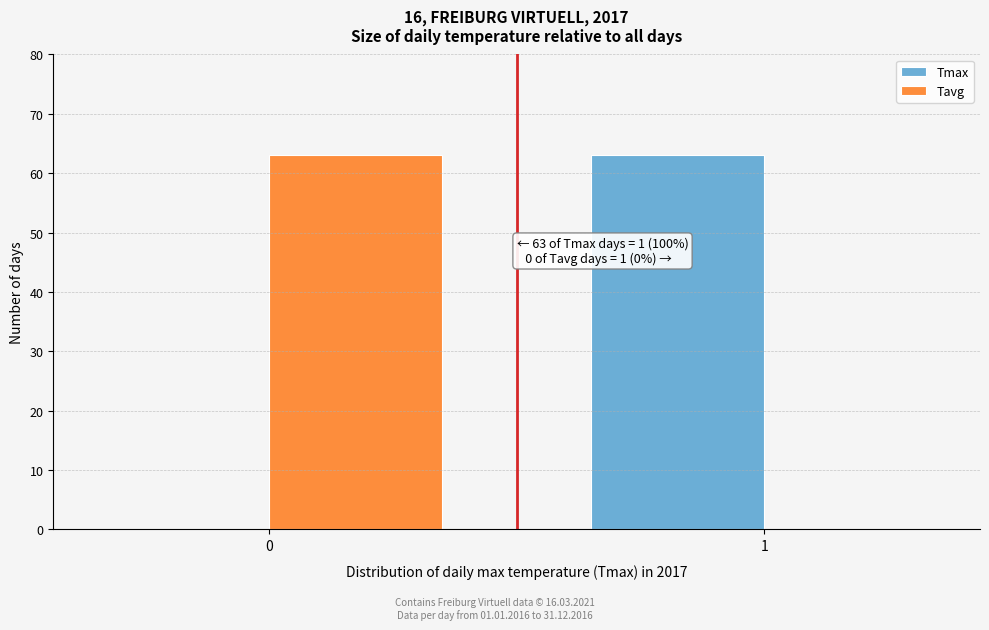

Reading right to left, what are all the values shown in this chart?

Tmax: 1=63	0=0
Tavg: 1=0	0=63